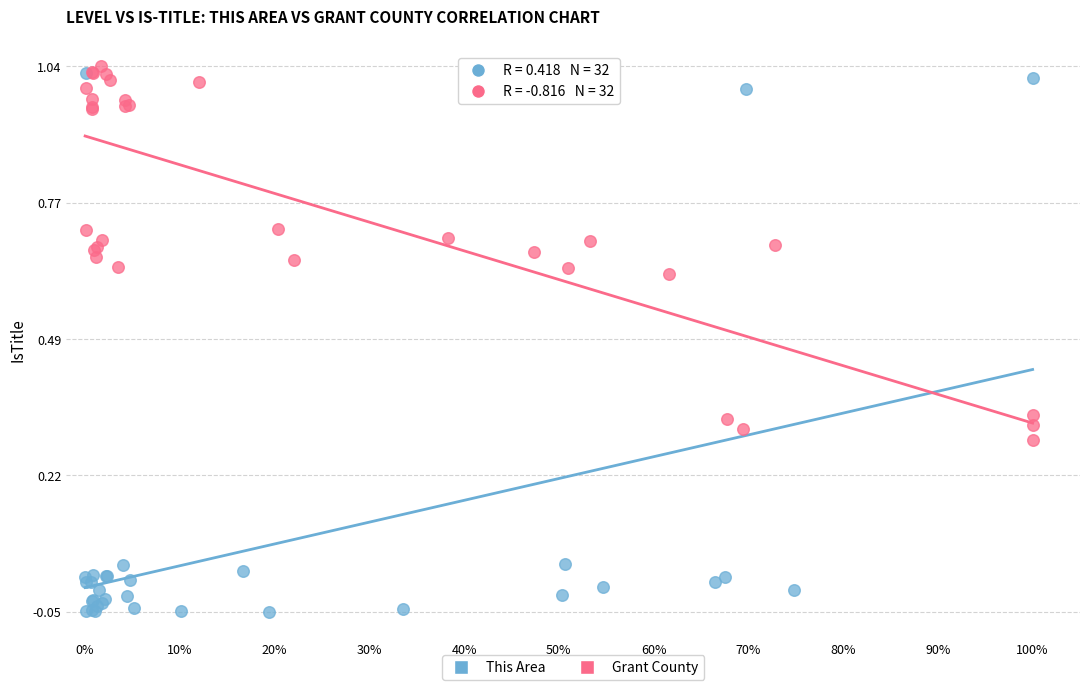

Which series has the widest spread of Y values?

This Area